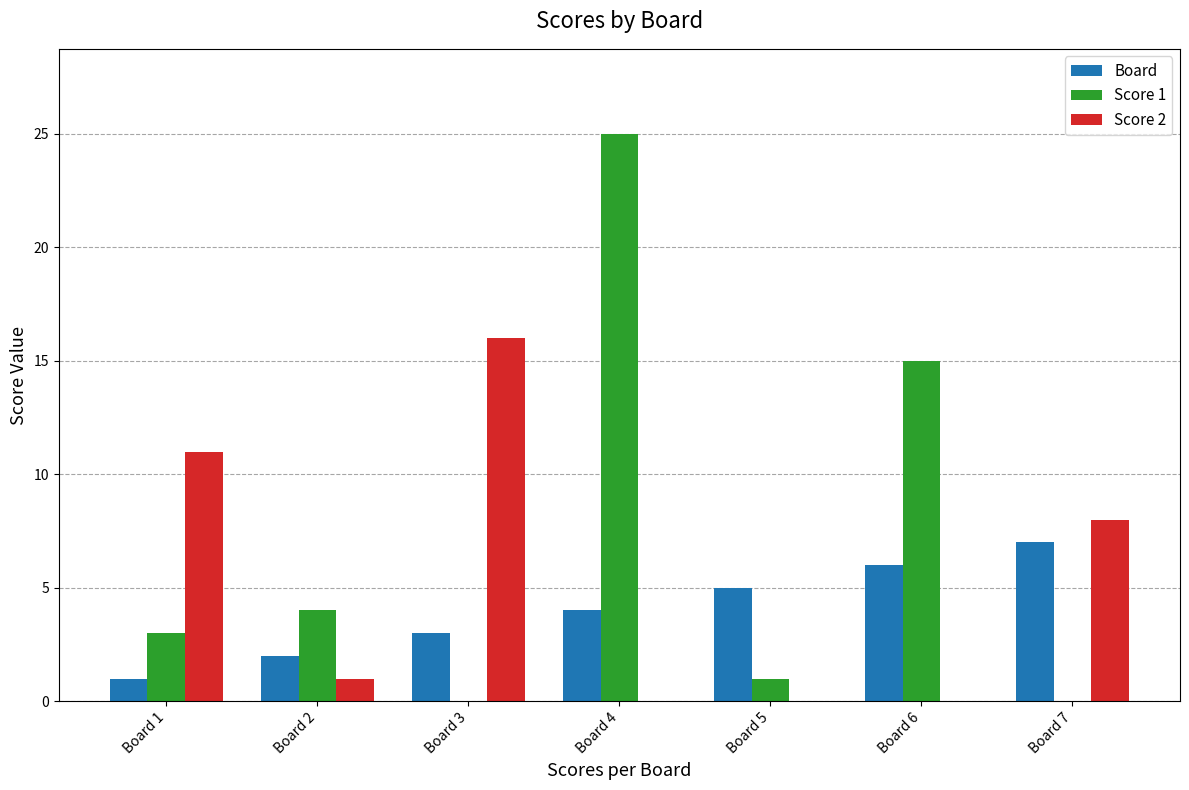

The Score 2 series shows 0 at Board 4. True or false?

True